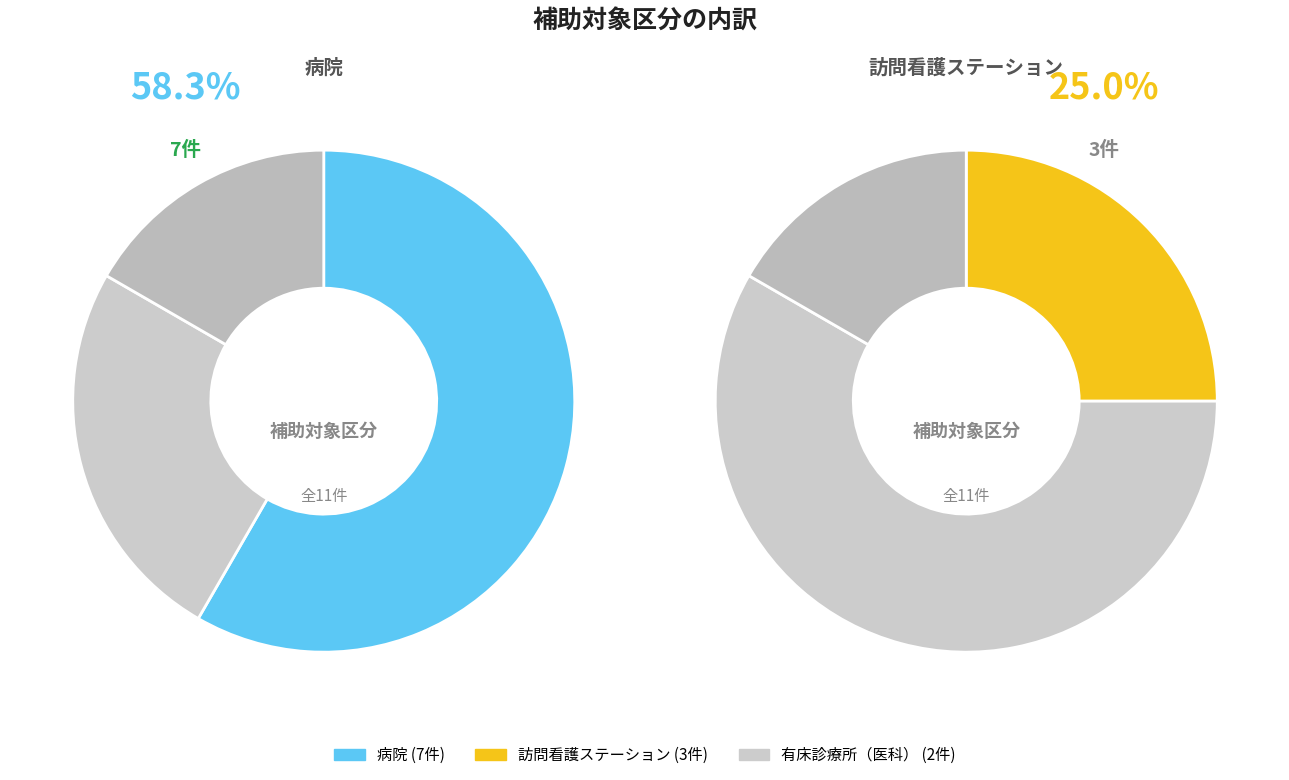

Count the number of slices in the pie.

3